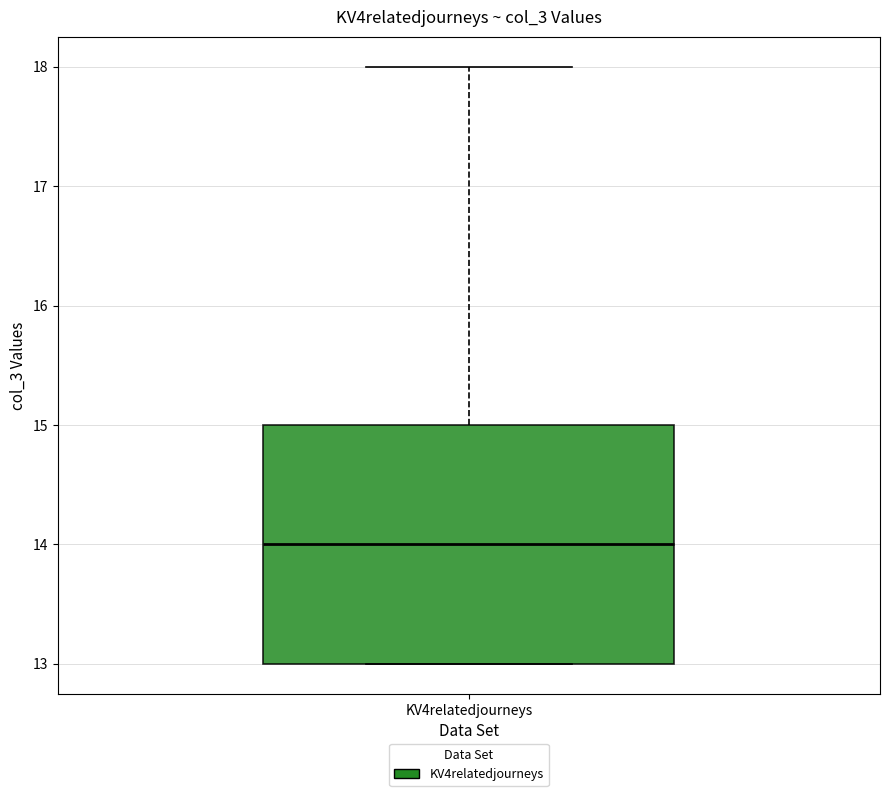

Transcribe this box plot: give where the median line is, the range the box spans, and where the two whiskers end, as read against the y-axis. The values are not printed on the chart, so give them approximately, as read against the axis.

median 14, box 13 to 15, whiskers 13 to 18